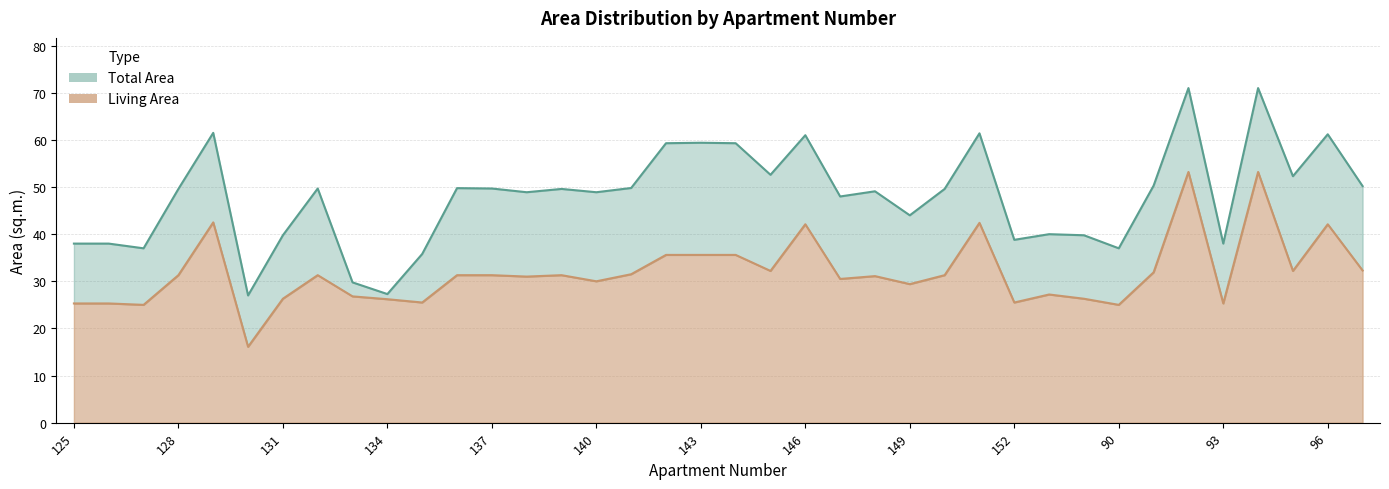

What is the difference between the Living Area values at 146 and 145?

9.9